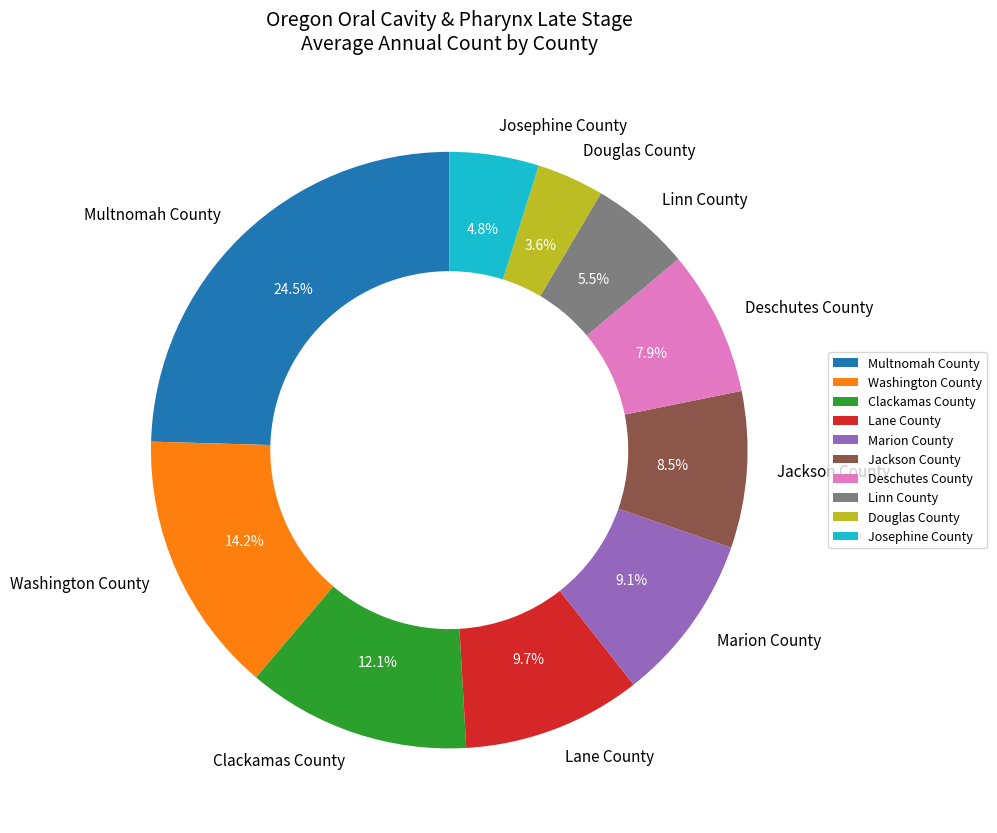

To the nearest percent, what is the difference between the largest and smallest slice percentages?

21%